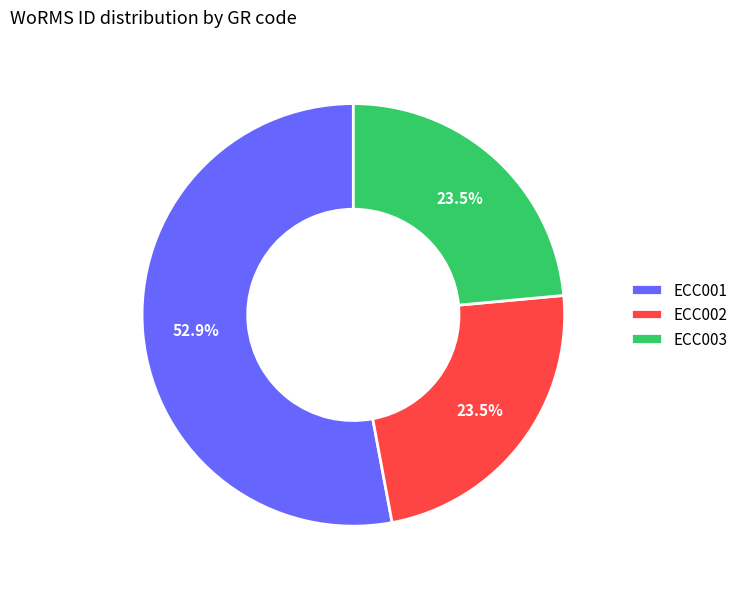

How many slices are in this pie chart?

3